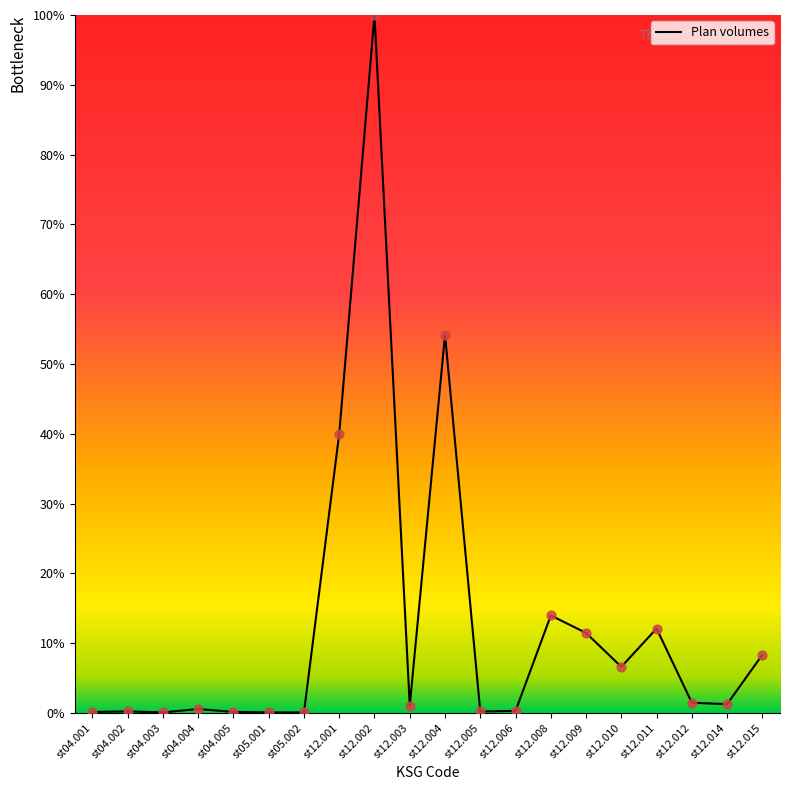

What is the difference between the maximum and minimum values?

99.9